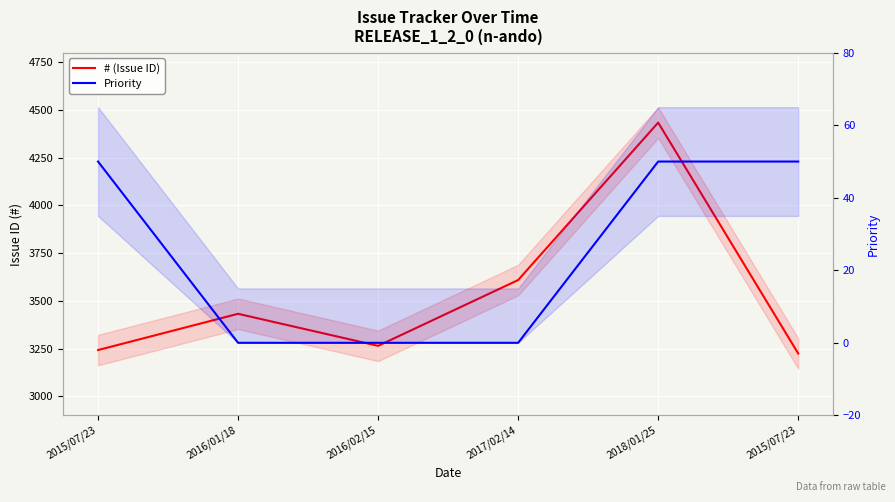

True or false: Priority has a value of 80 at 2015/07/23.

False